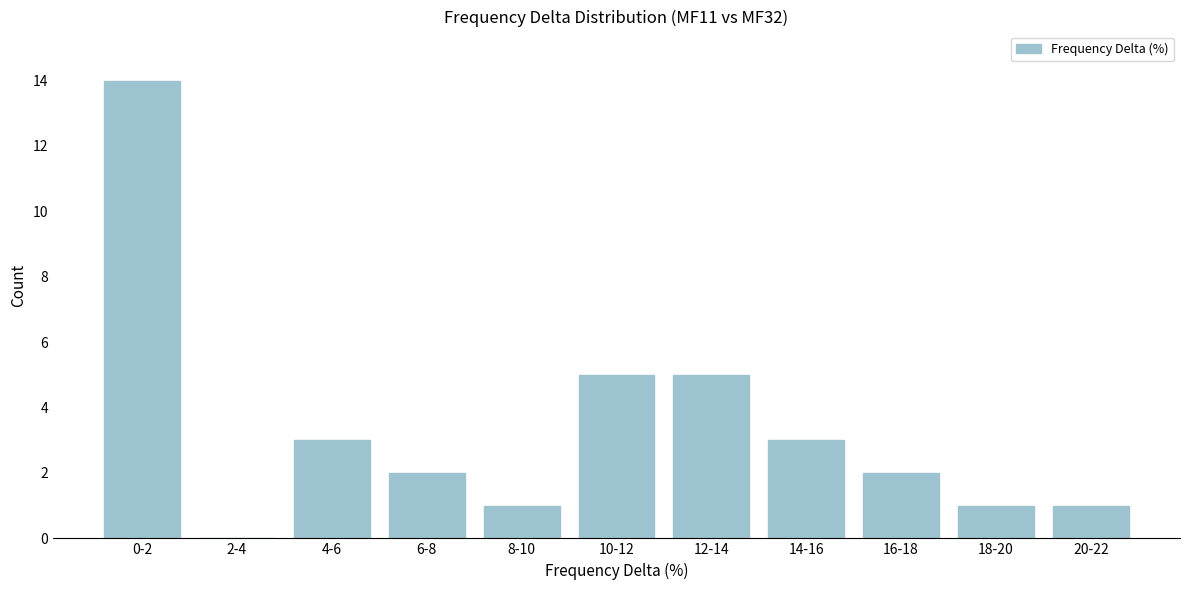

Reading left to right, what are all the values shown in this chart?

0-2=14	2-4=0	4-6=3	6-8=2	8-10=1	10-12=5	12-14=5	14-16=3	16-18=2	18-20=1	20-22=1